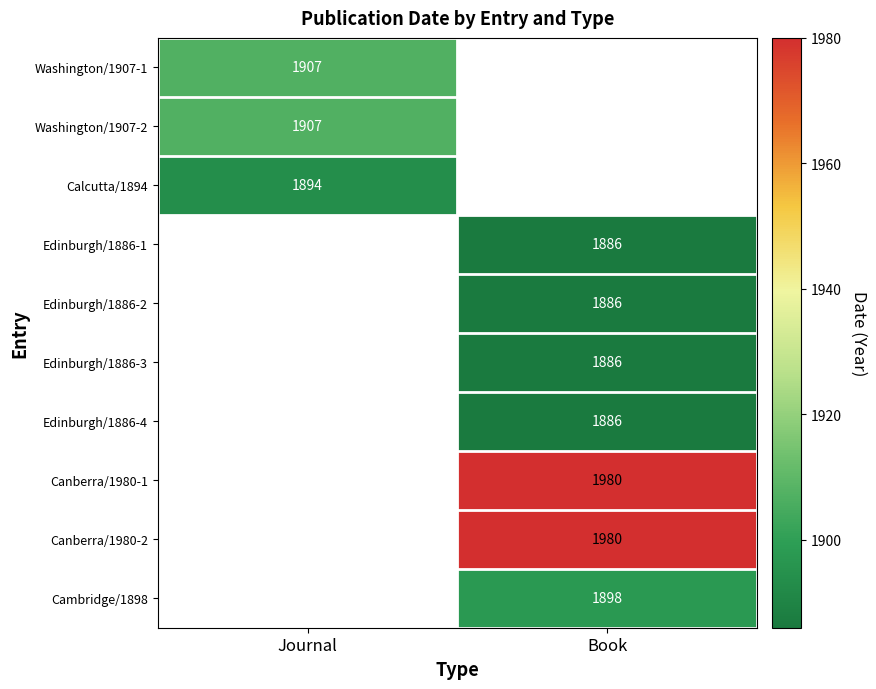

True or false: Cambridge/1898 has a value of 1898 at Book.

True